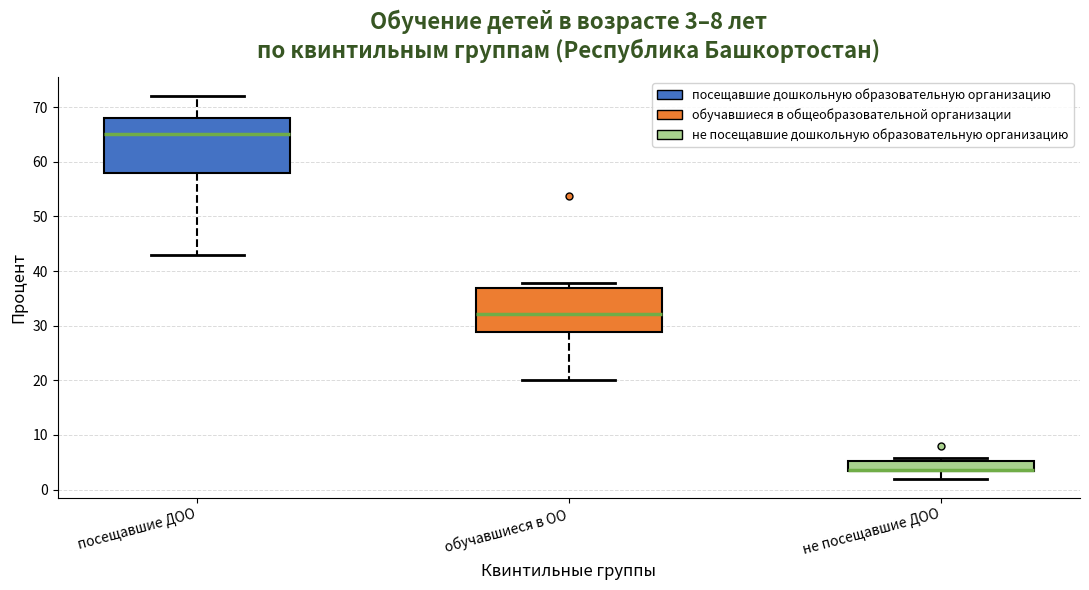

Comparing the boxes themselves (not the whiskers), which one is the tallest?

посещавшие ДОО